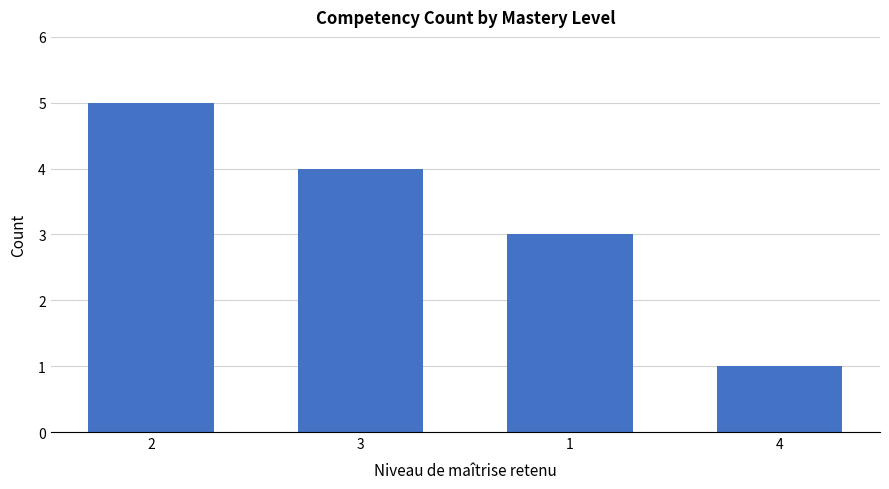

What is the change in value from 2 to 3?

-1